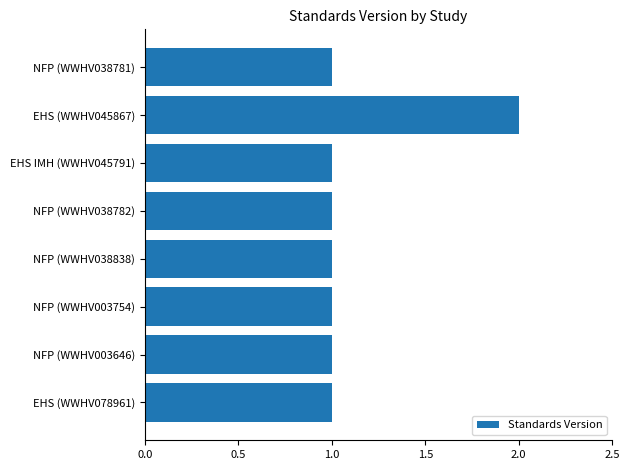

What is the label of the 4th bar from the top?

NFP (WWHV038782)